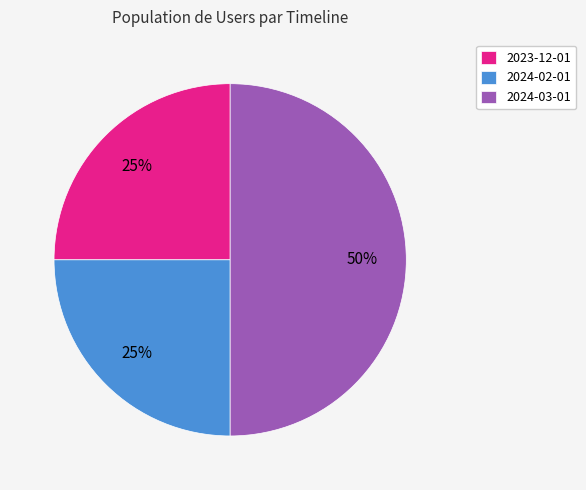

To the nearest percent, what is the difference between the 2024-03-01 and 2024-02-01 slice percentages?

25%